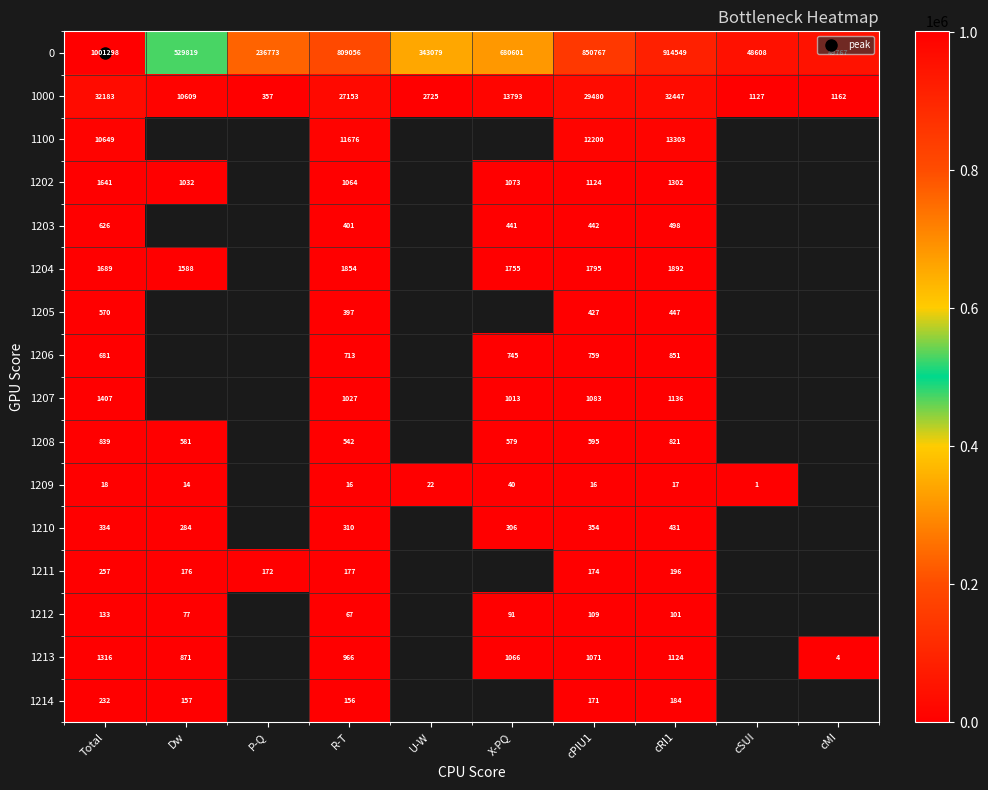

Which has a higher value, Total or U-W?

Total